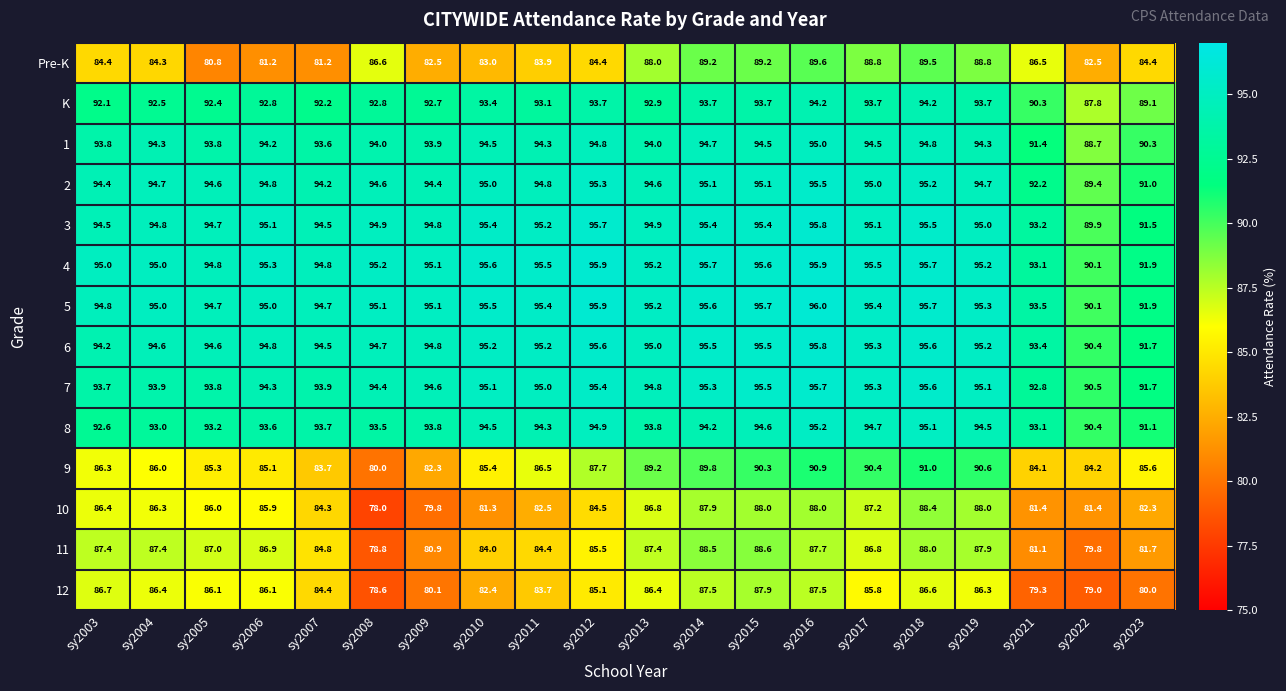

What is the difference between the highest and lowest values at sy2005?

14.0